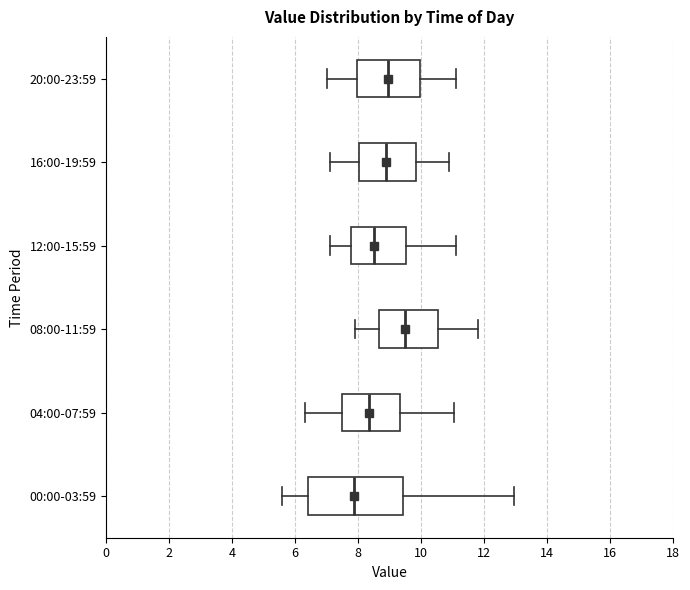

Reading bottom to top, transcribe this box plot: for each box, give where its median line is, the range the box spans, and where its two whiskers end, as read against the x-axis. The values are not printed on the chart, so give them approximately, as read against the axis.

00:00-03:59: median 7.8, box 6.4 to 9.4, whiskers 5.6 to 13.0
04:00-07:59: median 8.4, box 7.4 to 9.4, whiskers 6.4 to 11.0
08:00-11:59: median 9.6, box 8.6 to 10.6, whiskers 8.0 to 11.8
12:00-15:59: median 8.6, box 7.8 to 9.6, whiskers 7.2 to 11.2
16:00-19:59: median 9.0, box 8.0 to 9.8, whiskers 7.2 to 11.0
20:00-23:59: median 9.0, box 8.0 to 10.0, whiskers 7.0 to 11.2